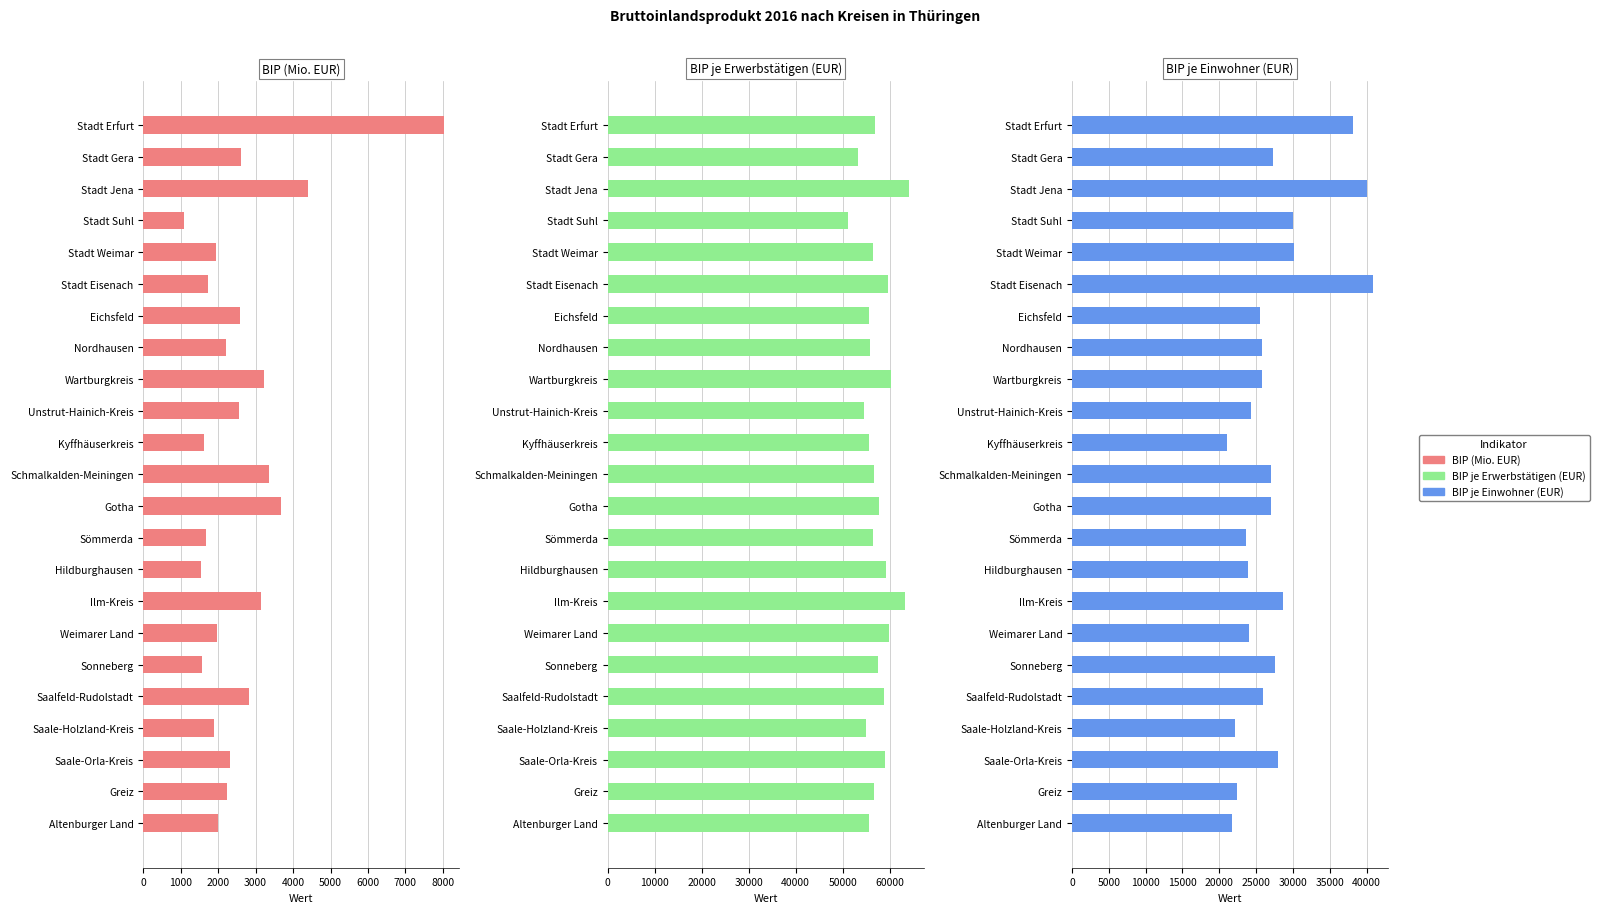

Rank the series by their maximum value, from highest to lowest.

BIP je Erwerbstätigen (EUR), BIP je Einwohner (EUR), BIP (Mio. EUR)